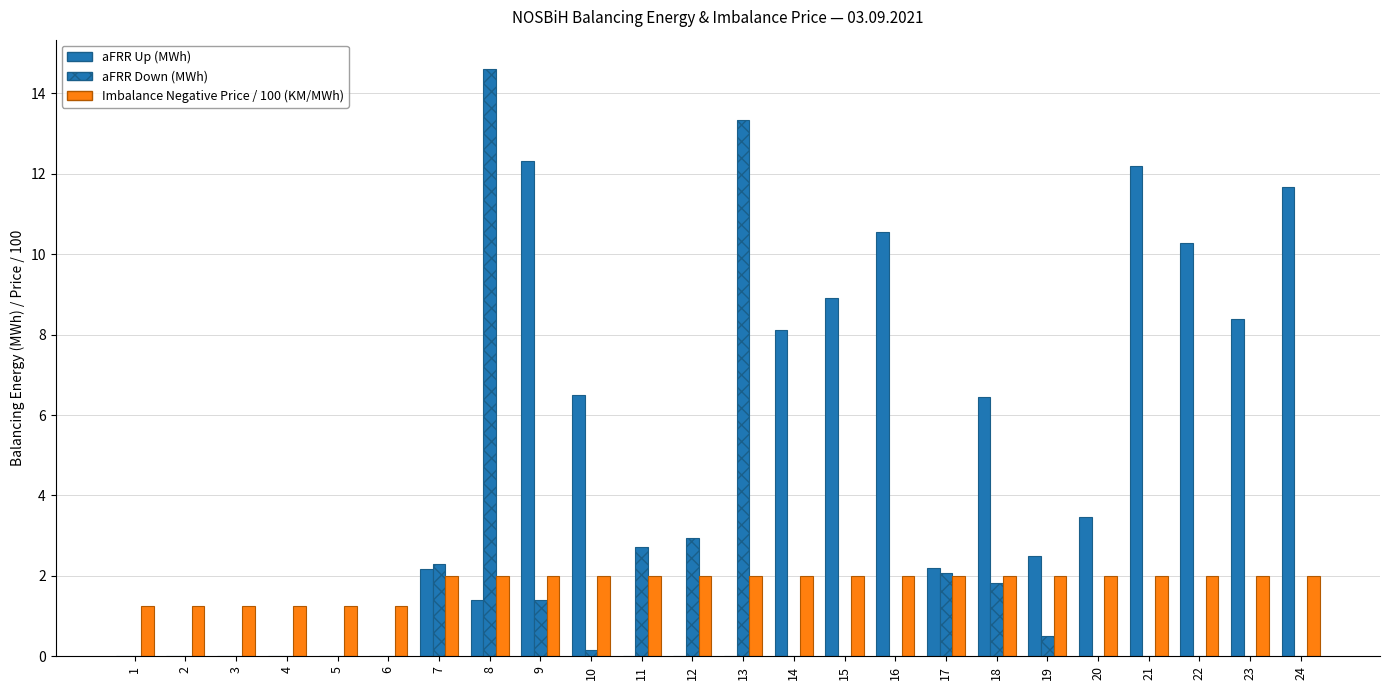

Reading left to right, list all the values displayed in this chart.

aFRR Up (MWh): 1=0.0	2=0.0	3=0.0	4=0.0	5=0.0	6=0.0	7=2.2	8=1.4	9=12.3	10=6.5	11=0.0	12=0.0	13=0.0	14=8.1	15=8.9	16=10.5	17=2.2	18=6.5	19=2.5	20=3.5	21=12.2	22=10.3	23=8.4	24=11.7
aFRR Down (MWh): 1=0.0	2=0.0	3=0.0	4=0.0	5=0.0	6=0.0	7=2.3	8=14.6	9=1.4	10=0.2	11=2.7	12=2.9	13=13.3	14=0.0	15=0.0	16=0.0	17=2.1	18=1.8	19=0.5	20=0.0	21=0.0	22=0.0	23=0.0	24=0.0
Imbalance Negative Price / 100 (KM/MWh): 1=1.2	2=1.2	3=1.2	4=1.2	5=1.2	6=1.2	7=2.0	8=2.0	9=2.0	10=2.0	11=2.0	12=2.0	13=2.0	14=2.0	15=2.0	16=2.0	17=2.0	18=2.0	19=2.0	20=2.0	21=2.0	22=2.0	23=2.0	24=2.0